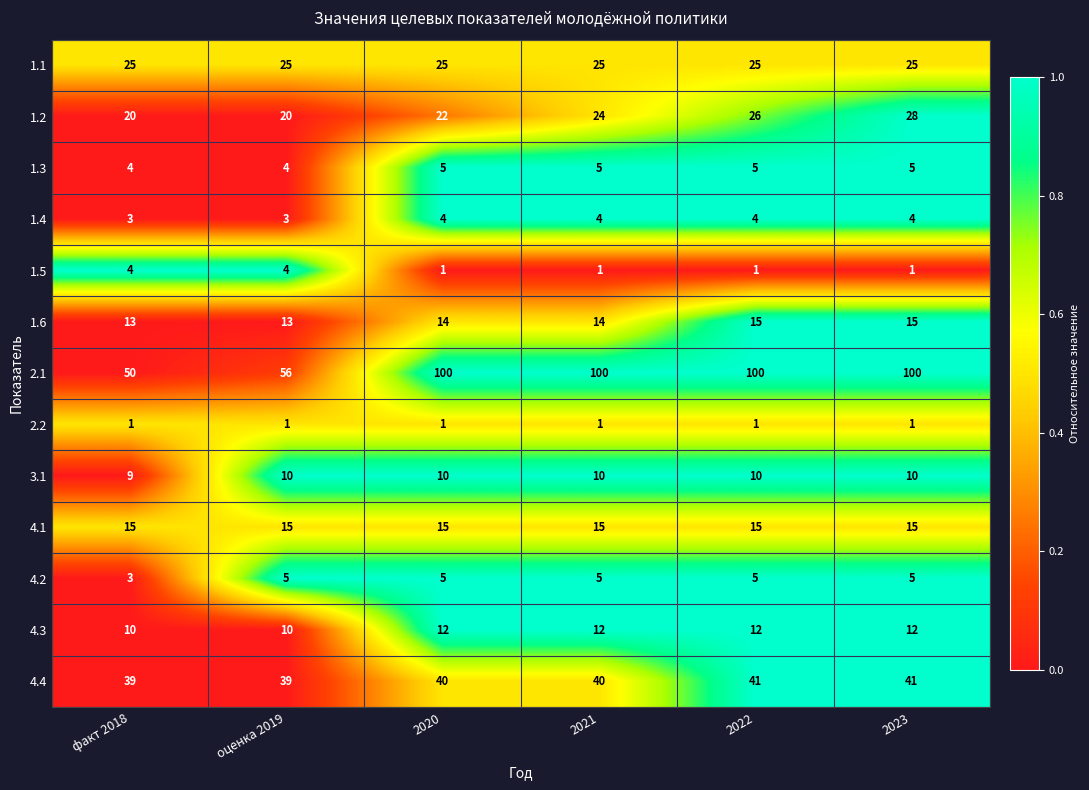

Where is 2.1 nearest to the value 75?

оценка 2019